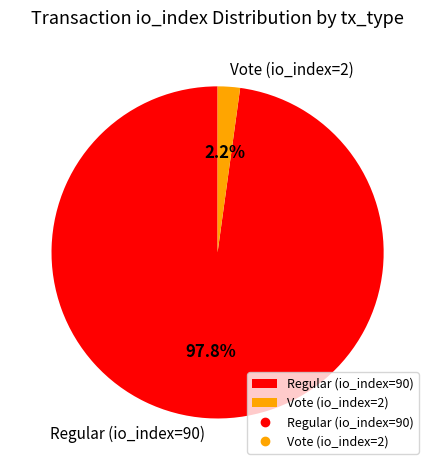

To the nearest percent, what is the difference between the largest and smallest slice percentages?

96%